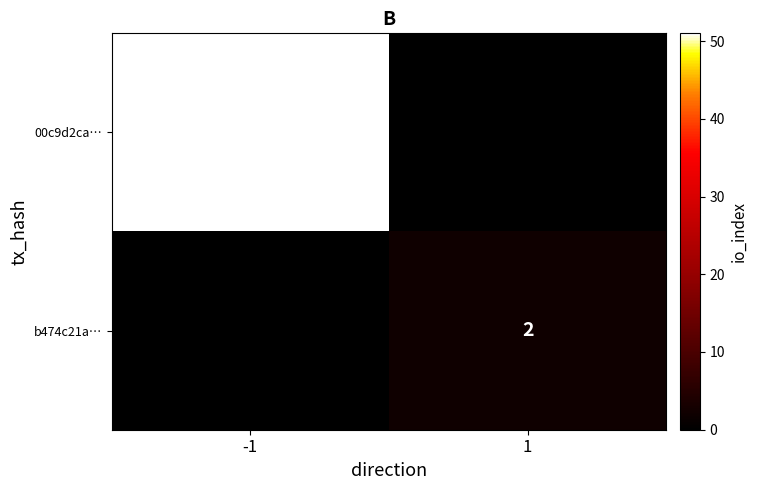

True or false: b474c21a… has a value of 0 at 1.

False